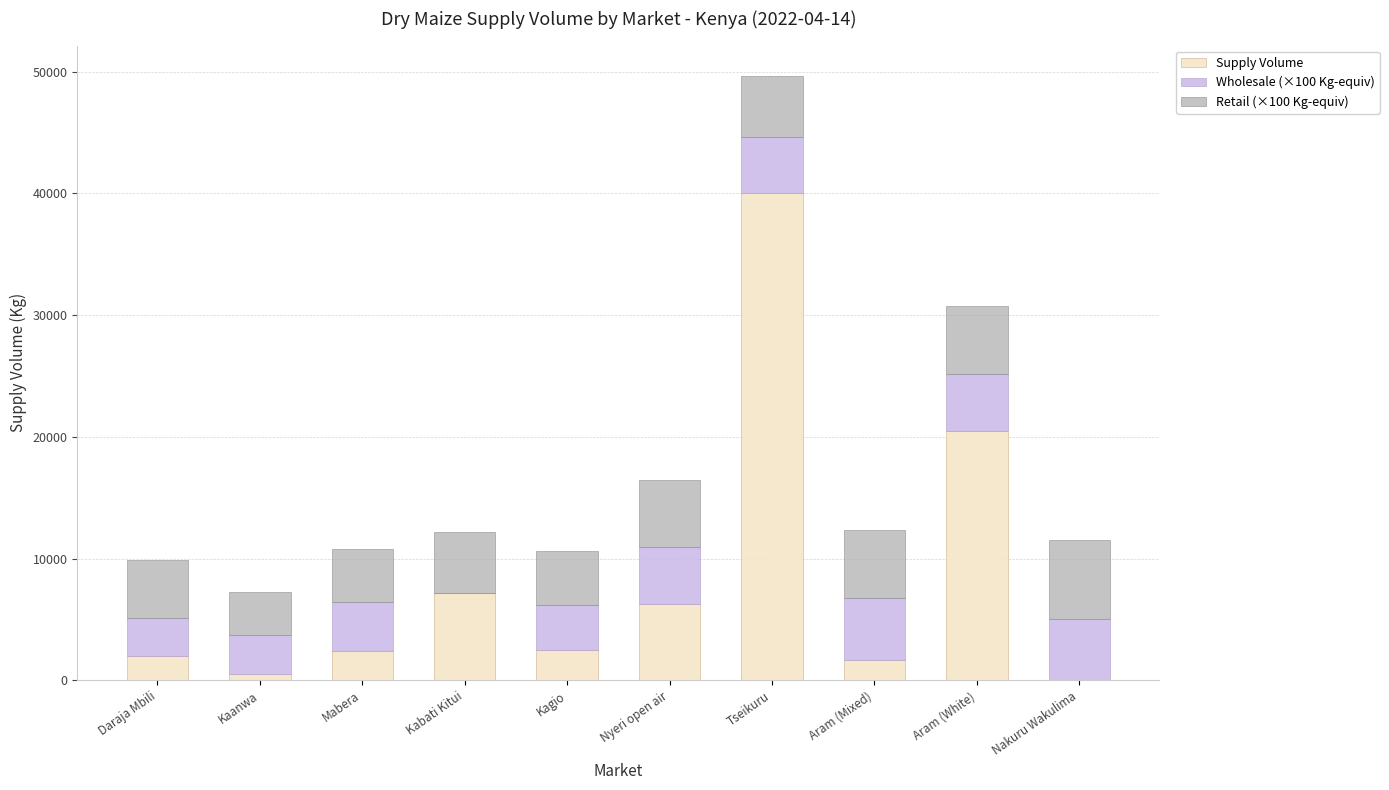

What is the sum of the Supply Volume values at Nyeri open air and Nakuru Wakulima?

6300